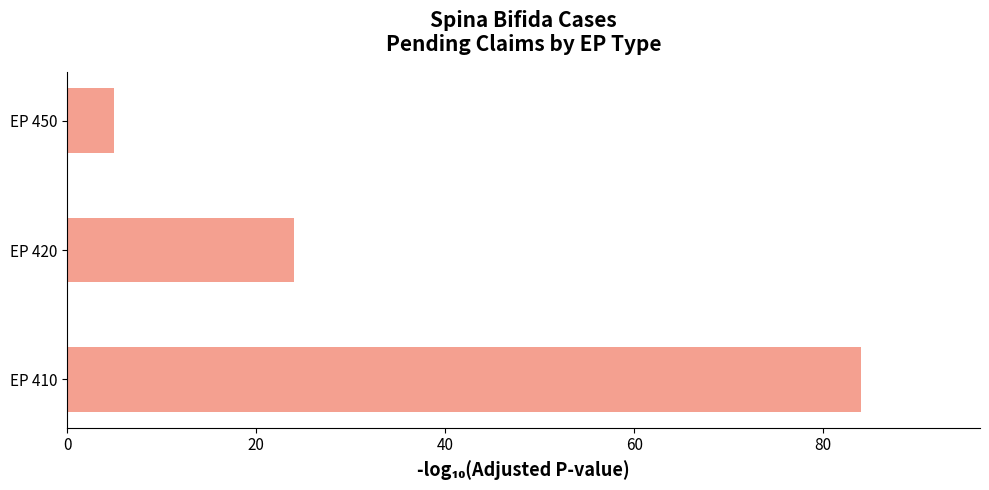

Reading top to bottom, extract all data points from this chart.

5	24	84